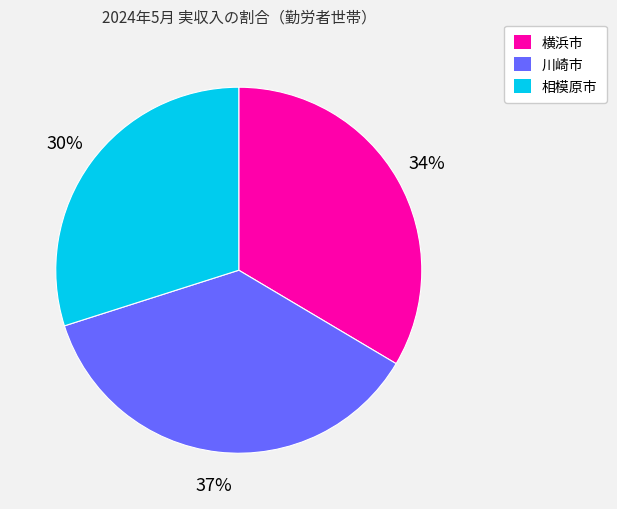

Approximately how many times larger is the value at 相模原市 compared to 横浜市?

0.9